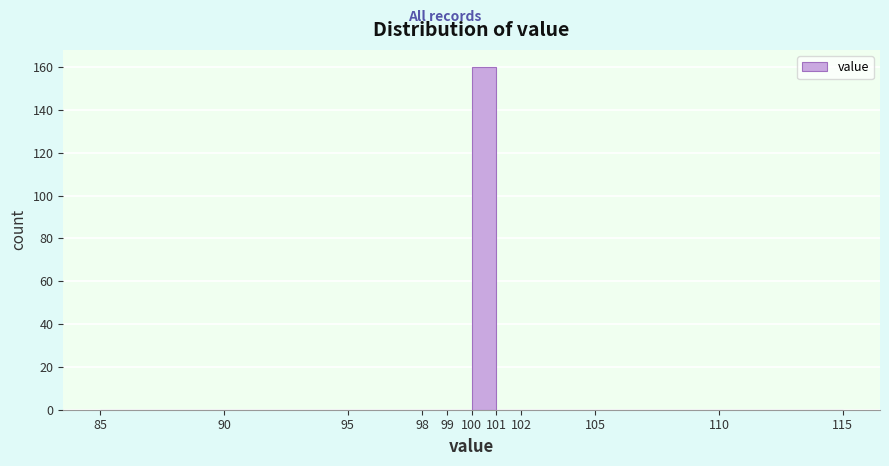

Reading left to right, list every bar in this chart as the range it spans on the x-axis followed by its height. The values are not printed on the chart, so give them approximately, as read against the axis.

85 to 90: 0
90 to 95: 0
95 to 98: 0
98 to 99: 0
99 to 100: 0
100 to 101: 160
101 to 102: 0
102 to 105: 0
105 to 110: 0
110 to 115: 0